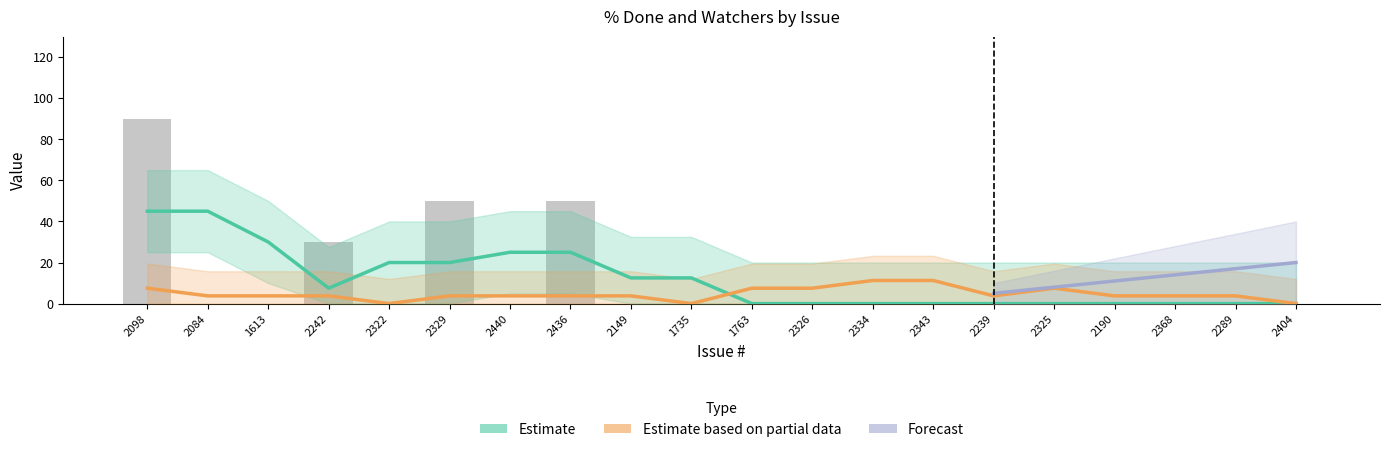

List the labels in order of value, smallest first.

2084, 1613, 2322, 2440, 2149, 1735, 1763, 2326, 2334, 2343, 2239, 2325, 2190, 2368, 2289, 2404, 2242, 2329, 2436, 2098